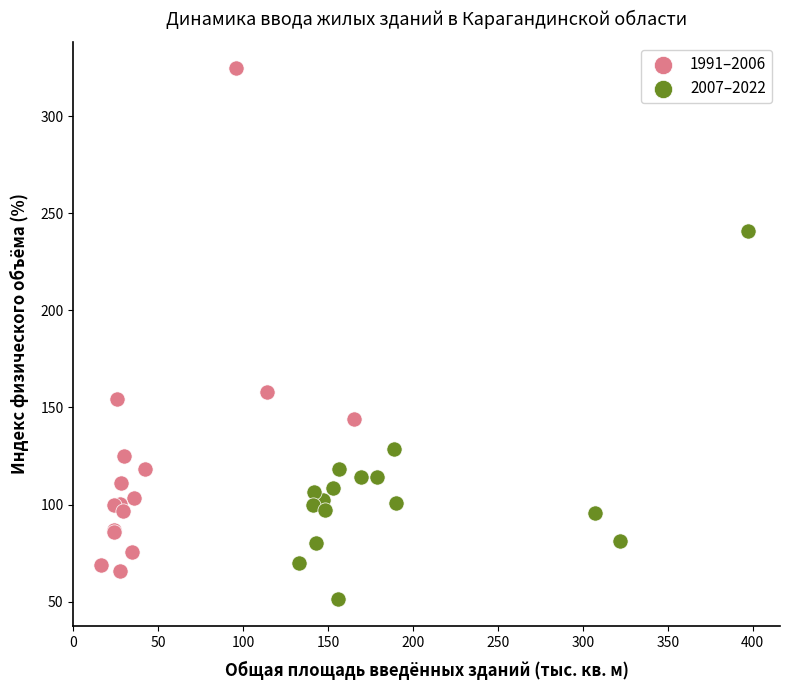

Which series has the largest Y range (max minus min)?

1991–2006